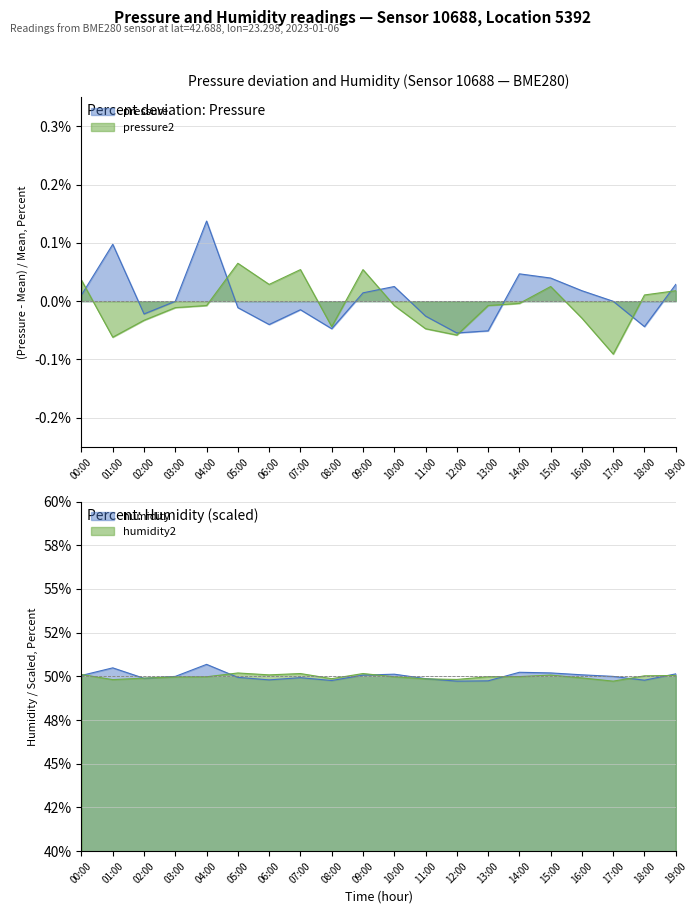

How many negative values are there?

11